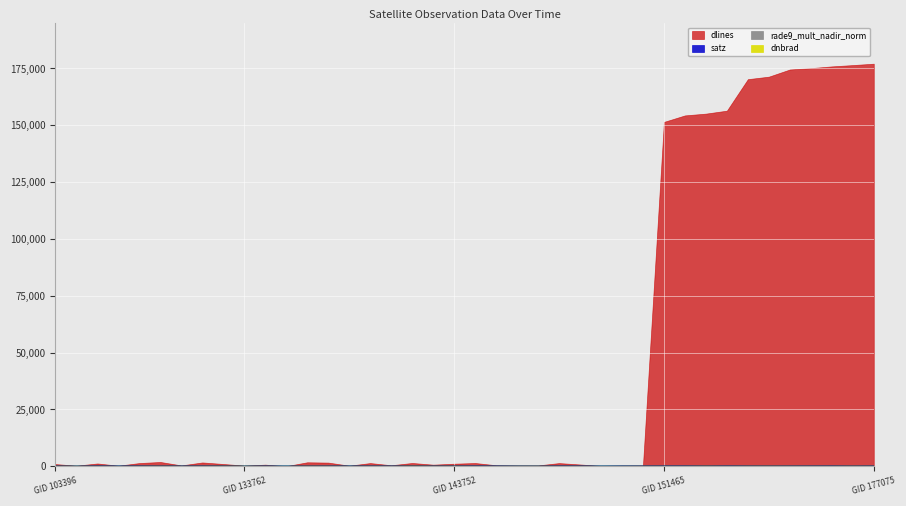

What is the difference between the rade9_mult_nadir_norm values at 149468 and 137916?

11.5